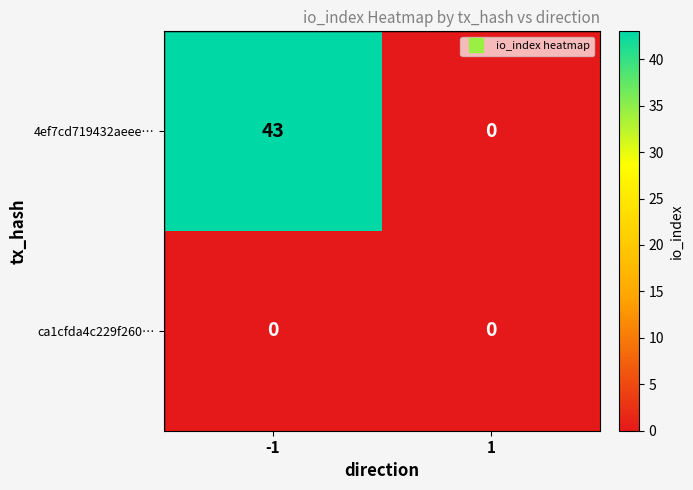

What is the difference between the maximum and minimum values in the 4ef7cd719432aeee… series?

43